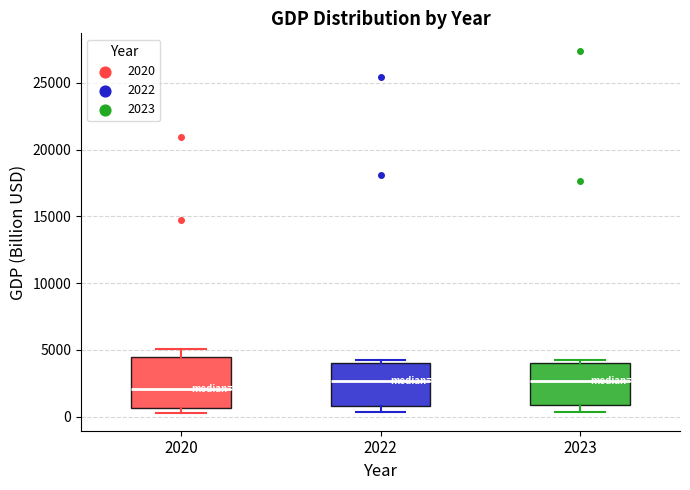

Which box is the tallest, from its lower edge to its upper edge?

2020